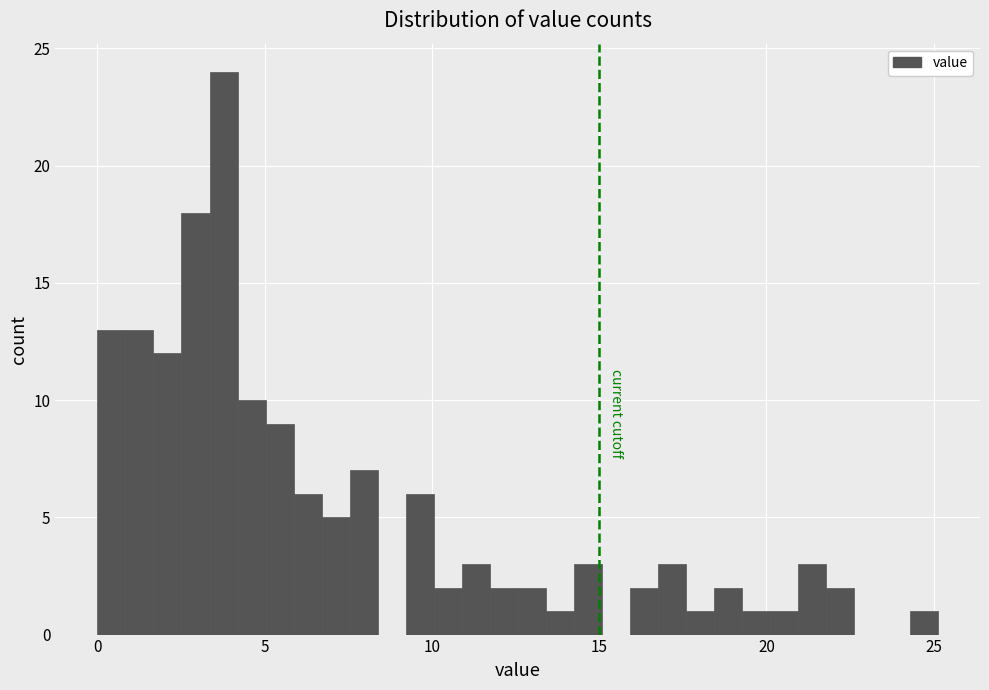

Read against the x-axis, roughly where is the centre of the tallest bar?

4.0